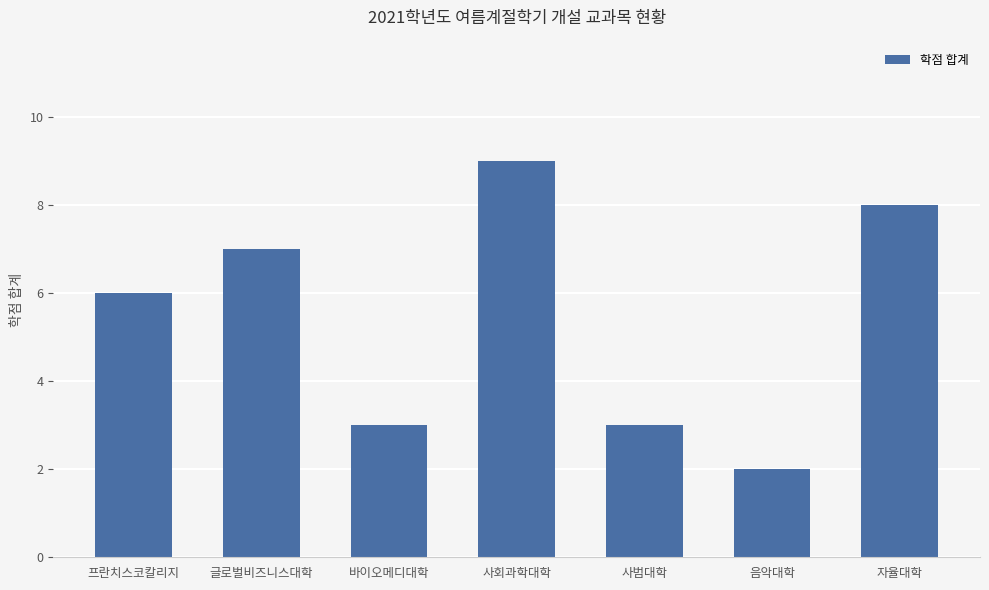

What is the ratio of the value at 자율대학 to the value at 바이오메디대학?

2.7